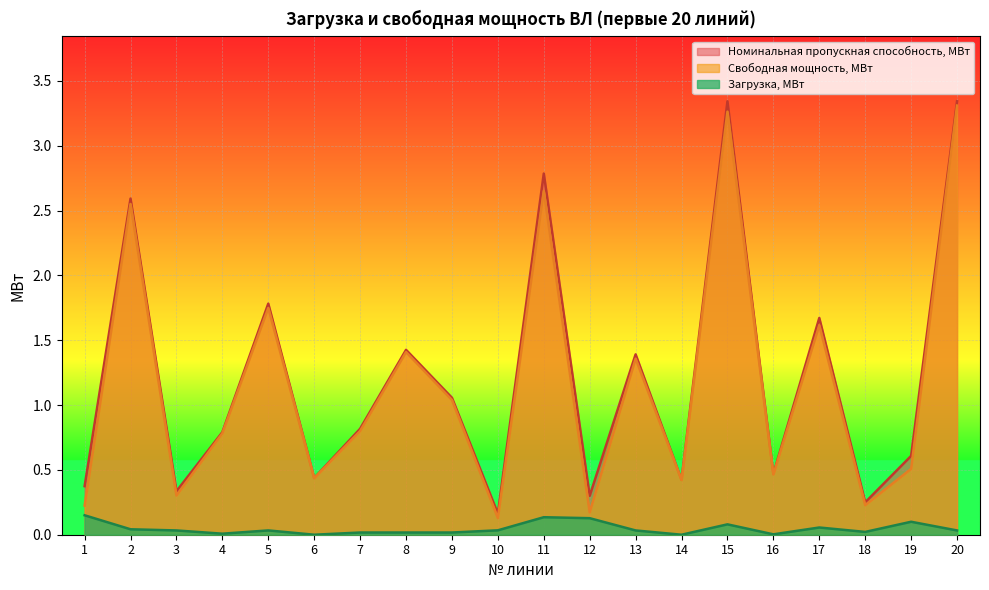

Which series has the largest total across all categories?

Номинальная пропускная способность, МВт